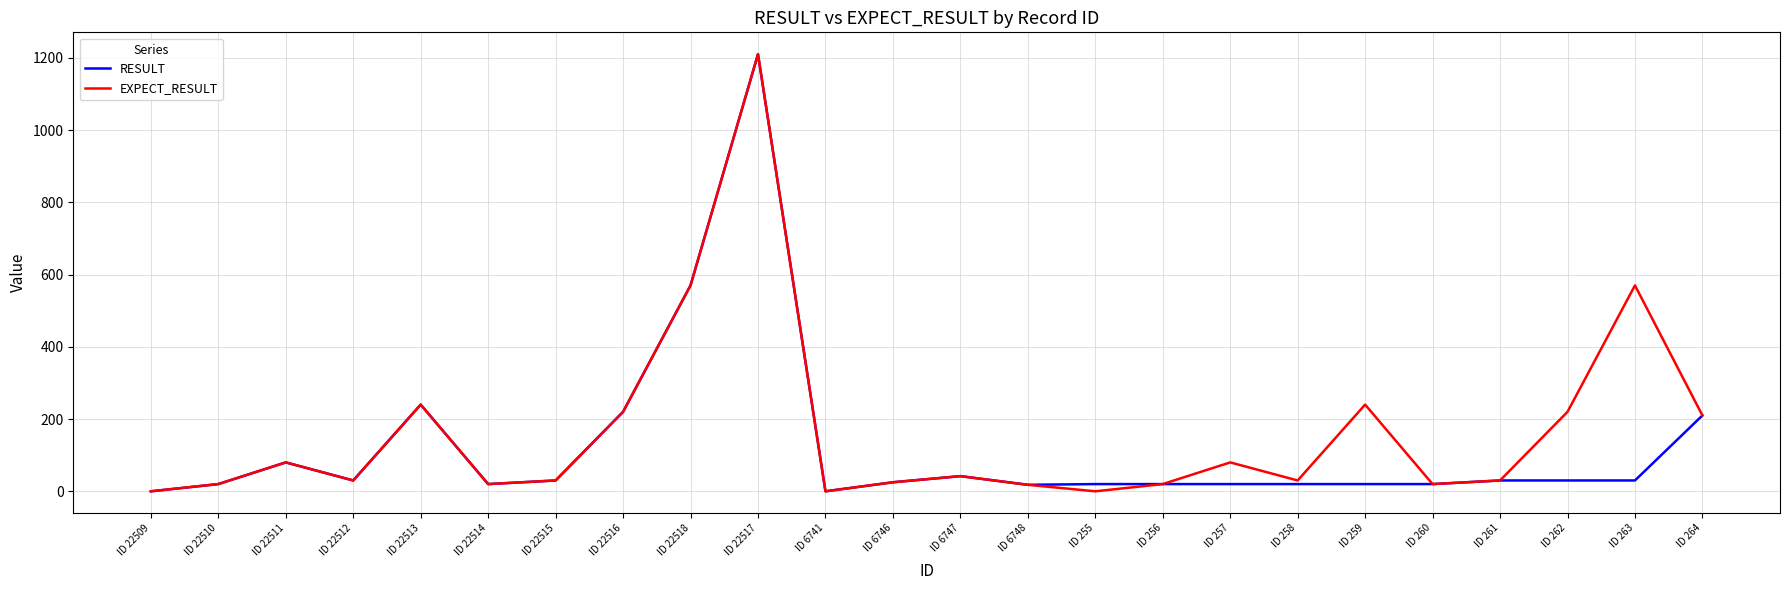

True or false: RESULT has a value of 25 at ID 6746.

True